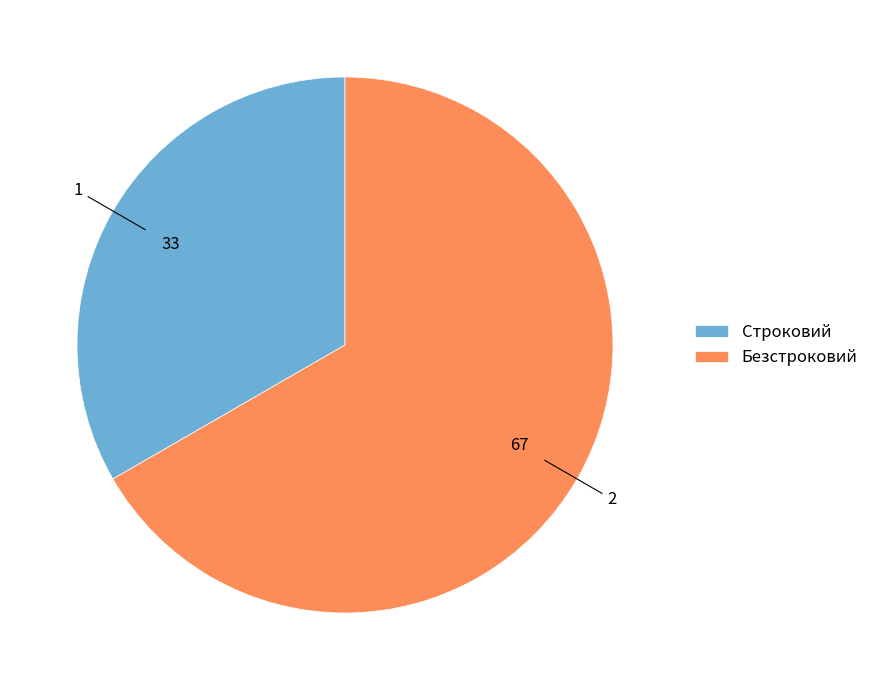

Which category accounts for the majority?

Безстроковий